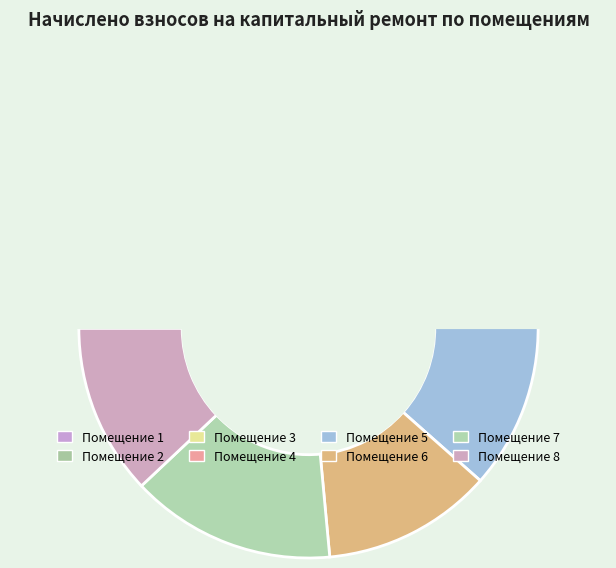

Rank the categories by value from lowest to highest.

2, 5, 1, 6, 4, 8, 3, 7